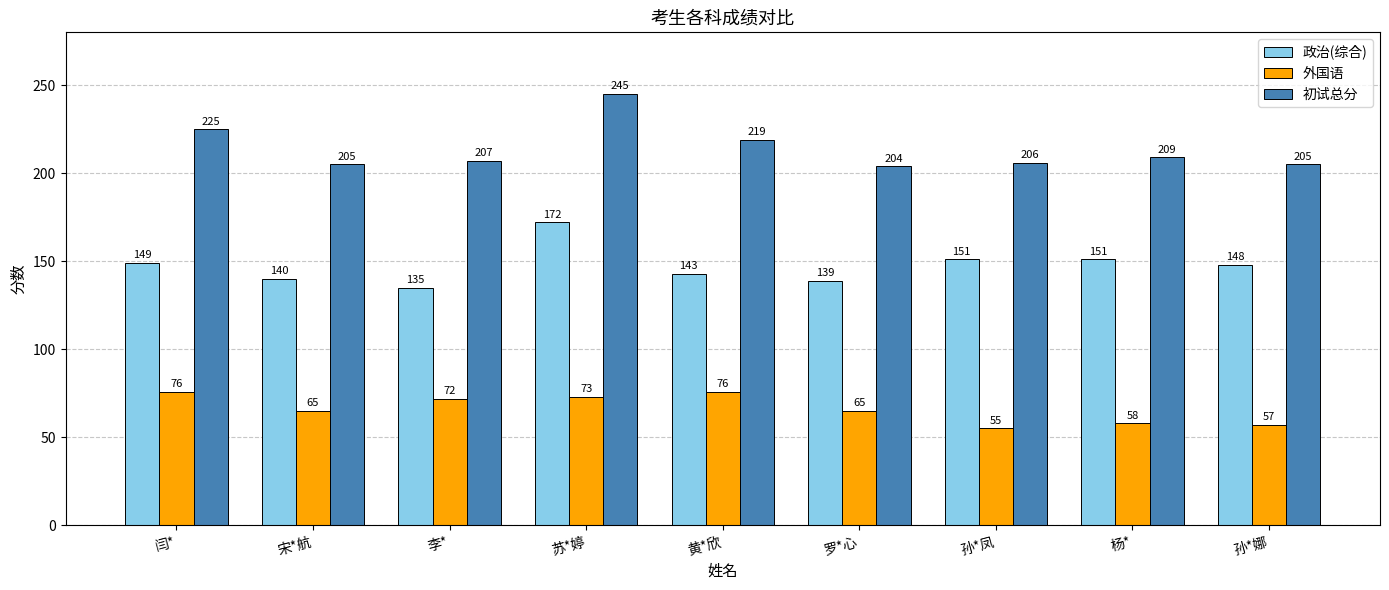

Reading left to right, list all the values displayed in this chart.

政治(综合): 闫*=149	宋*航=140	李*=135	苏*婷=172	黄*欣=143	罗*心=139	孙*凤=151	杨*=151	孙*娜=148
外国语: 闫*=76	宋*航=65	李*=72	苏*婷=73	黄*欣=76	罗*心=65	孙*凤=55	杨*=58	孙*娜=57
初试总分: 闫*=225	宋*航=205	李*=207	苏*婷=245	黄*欣=219	罗*心=204	孙*凤=206	杨*=209	孙*娜=205